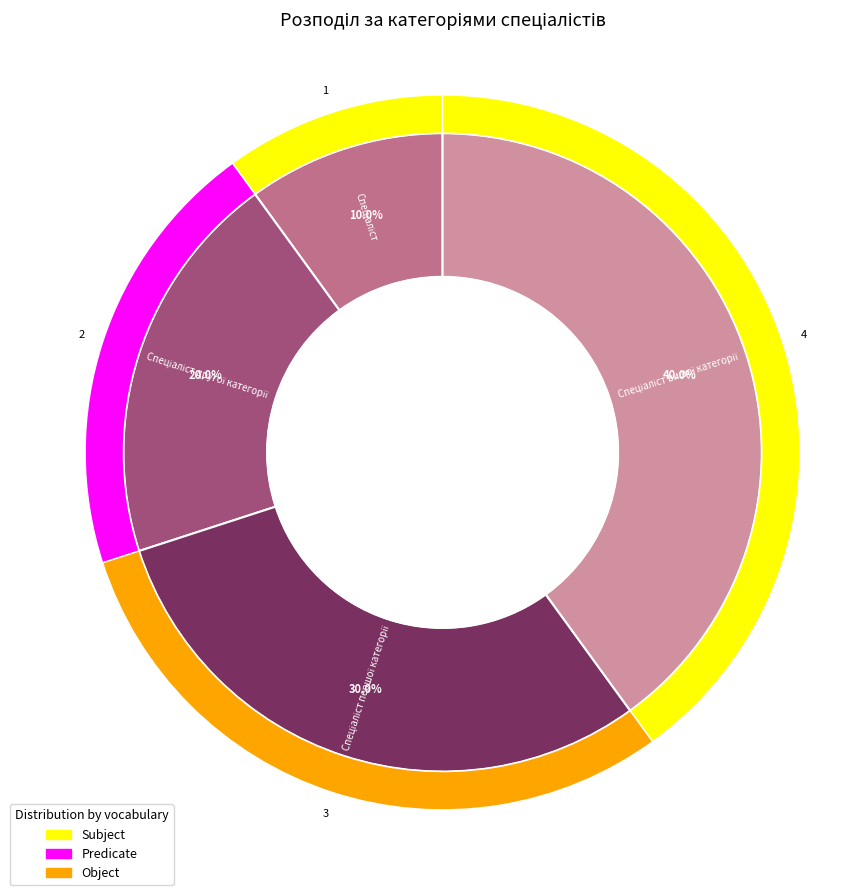

Is it true that Спеціаліст першої категорії is 40% of the pie?

False